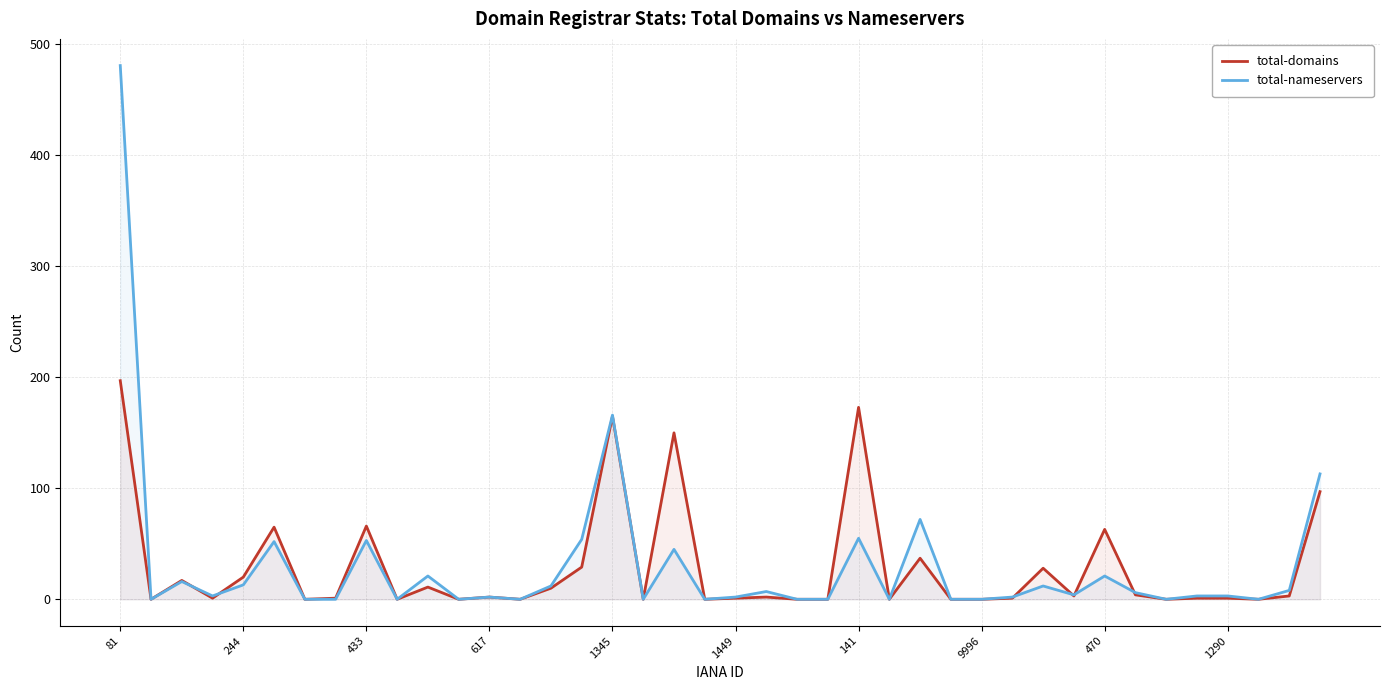

Which series has the largest range (max minus min)?

total-nameservers